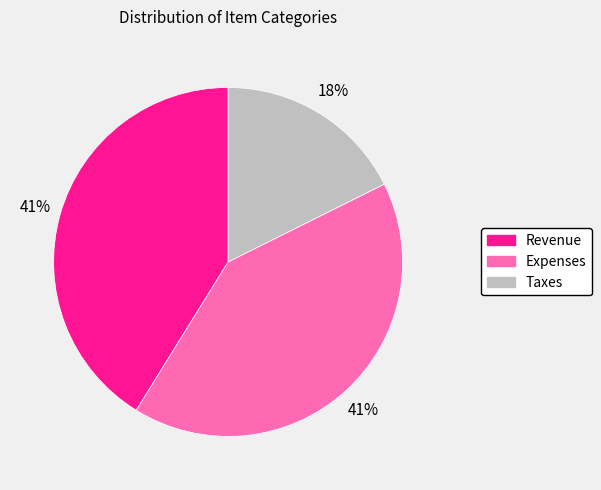

To the nearest percent, what is the average slice percentage?

33%